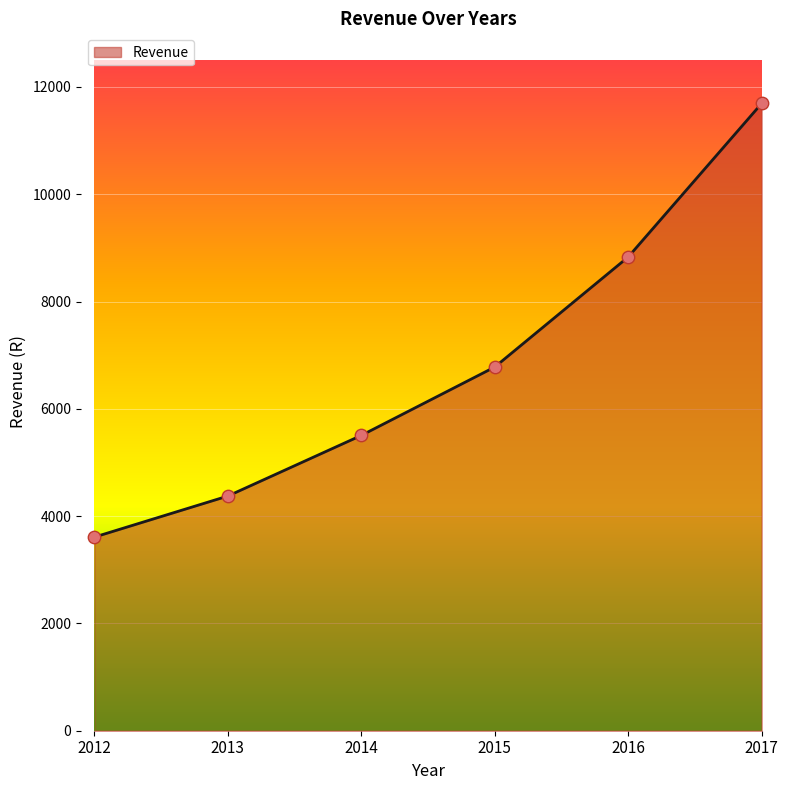

What is the change in value from 2014 to 2017?

+6188.1